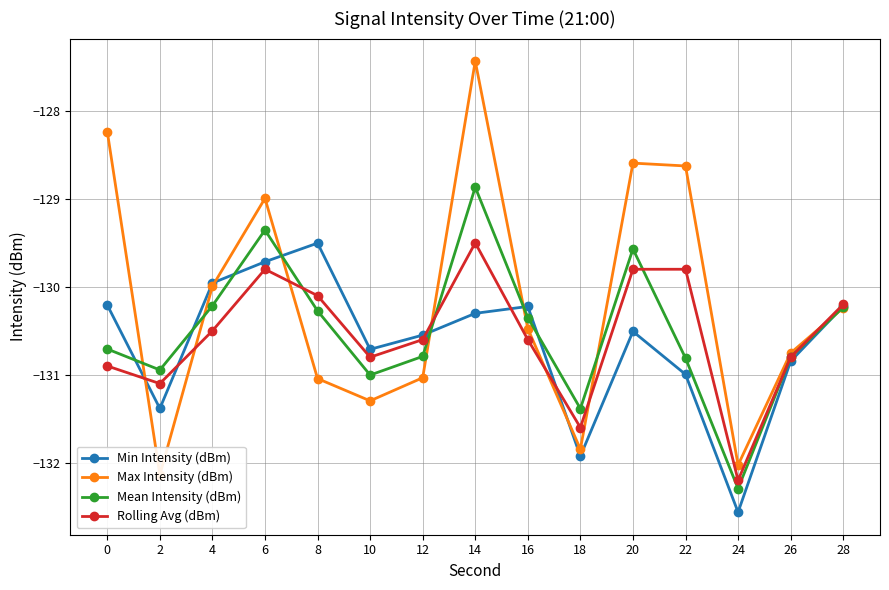

Between 18 and 24, which series saw the biggest shift?

Mean Intensity (dBm)